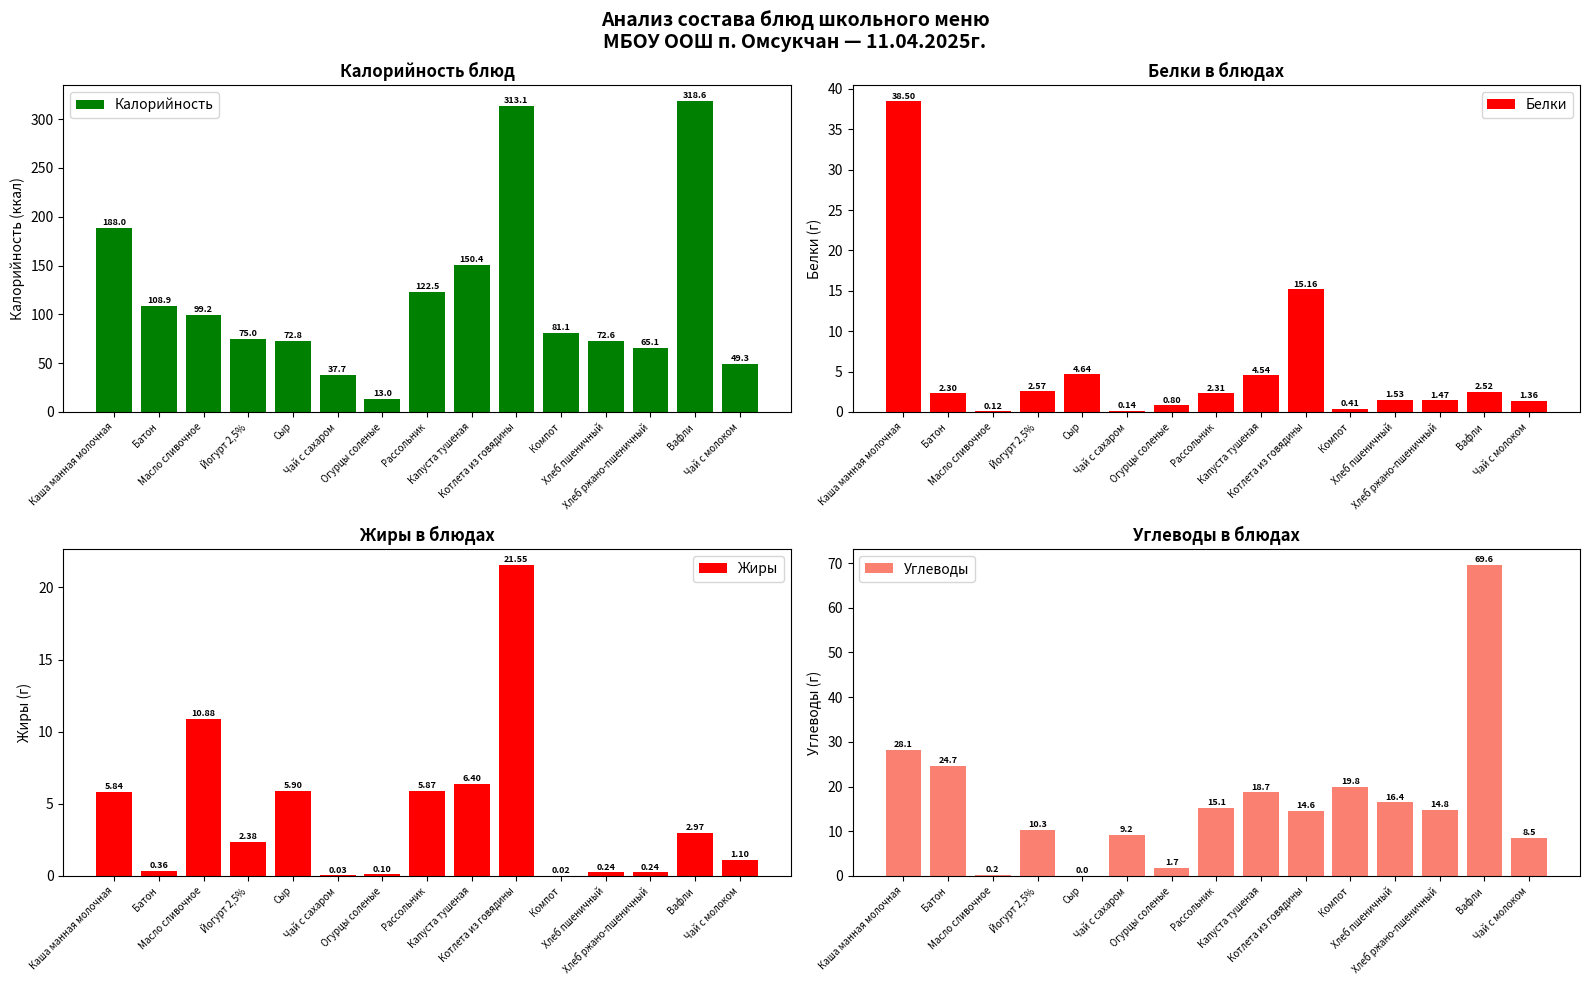

Is the value of Углеводы at Капуста тушеная greater than the value of Жиры at Каша манная молочная?

Yes